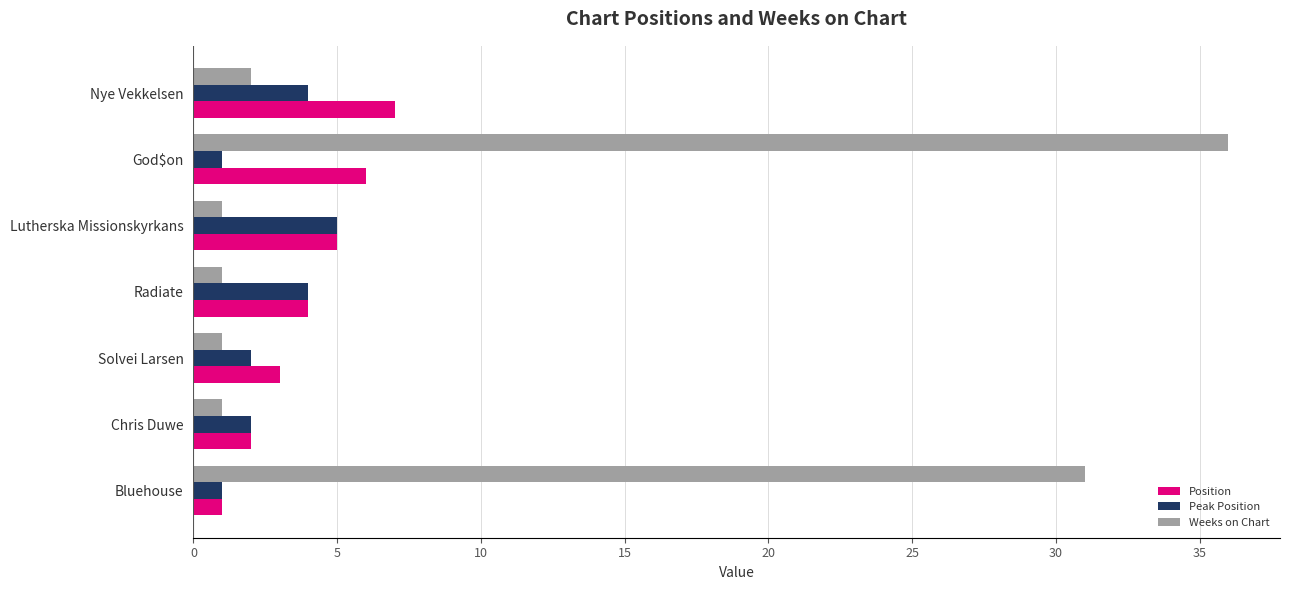

Which category has the highest value in the Peak Position series?

Lutherska Missionskyrkans